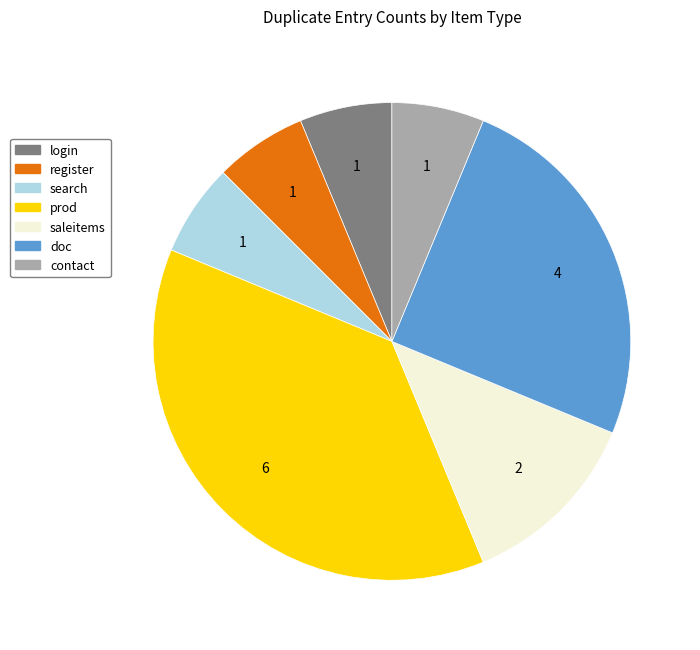

Which slice is the largest?

prod